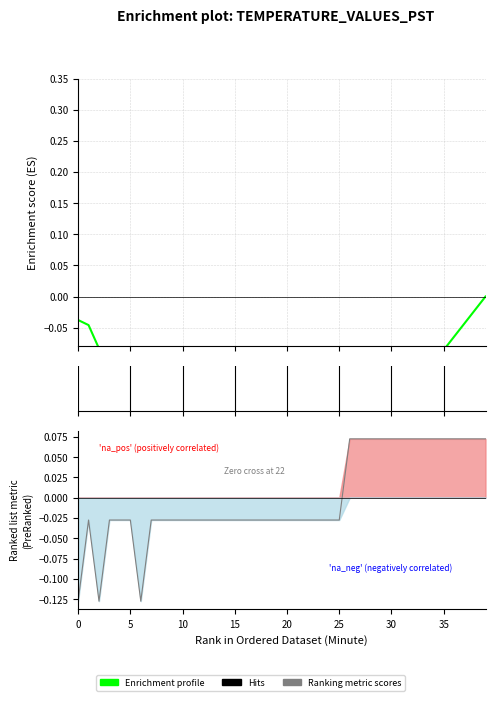

Which has a higher value, 22 or 26?

26